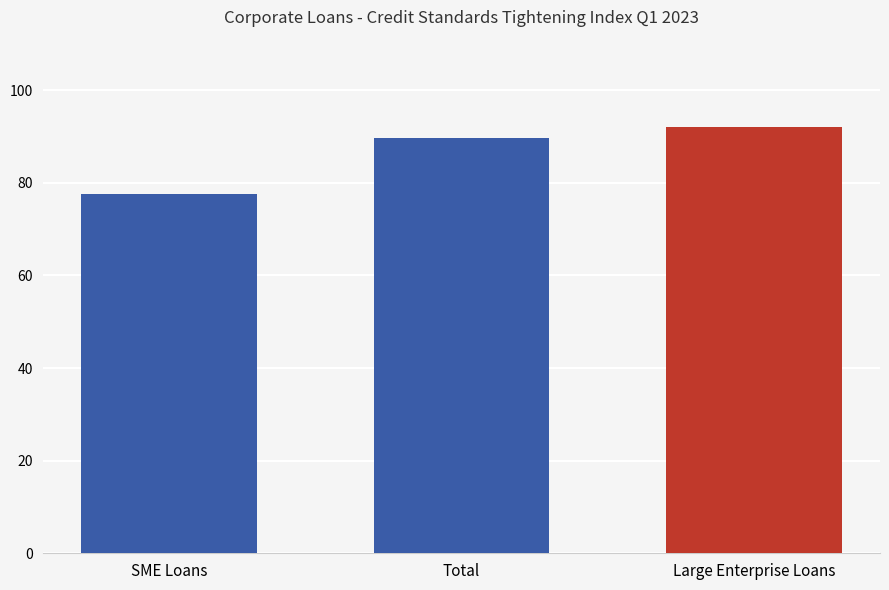

What is the label of the 3rd bar from the left?

Large Enterprise Loans